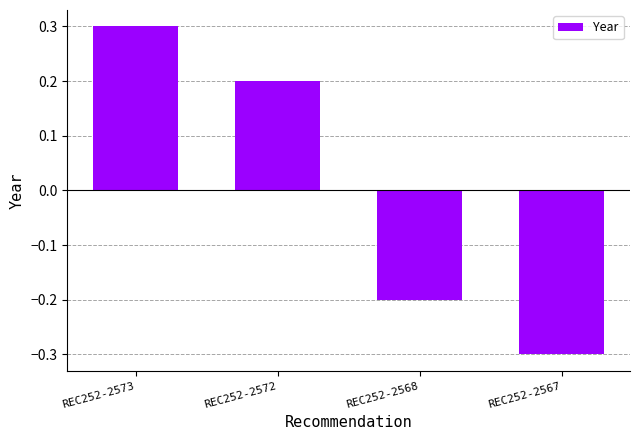

What is the change in value from REC252-2573 to REC252-2567?

-0.6